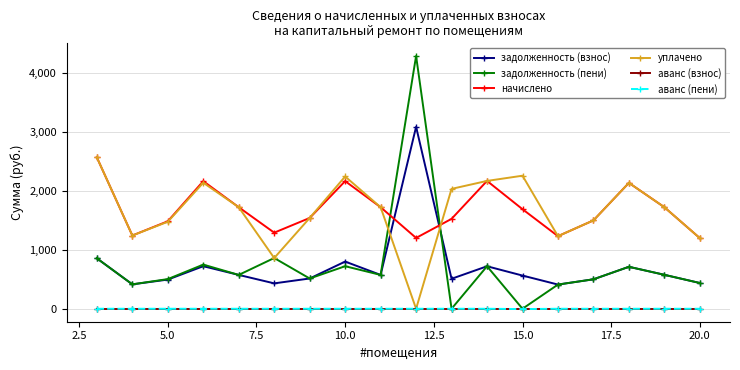

In задолженность (взнос), how many points are lower than both neighbors (excluding endpoints)?

5